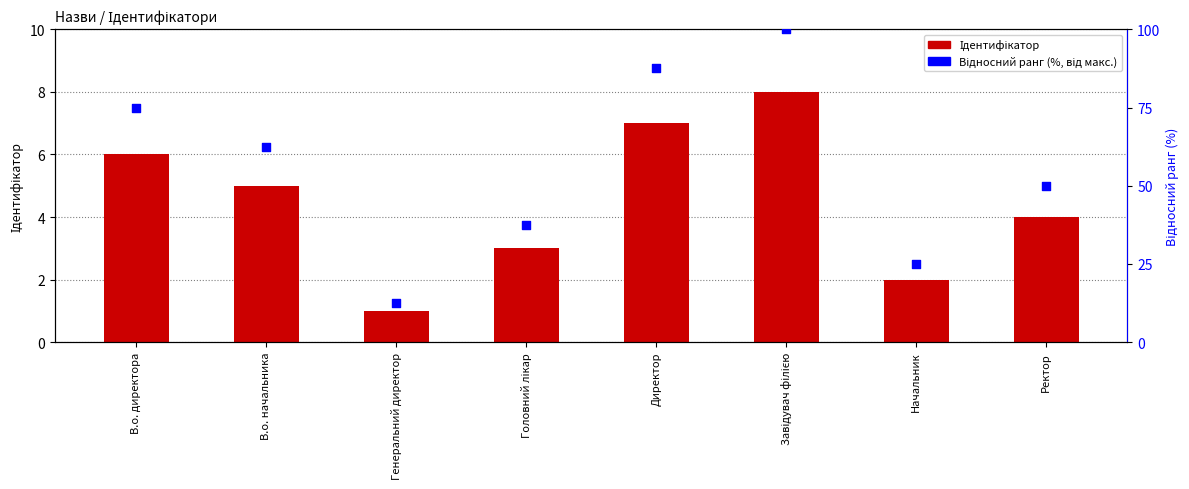

What is the total value across all series at Директор?

94.5